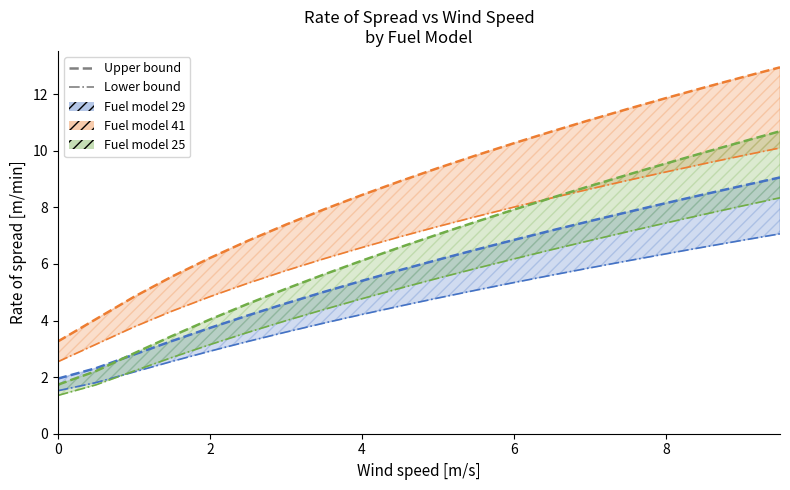

What is the label of the 11th point from the left?

5.0